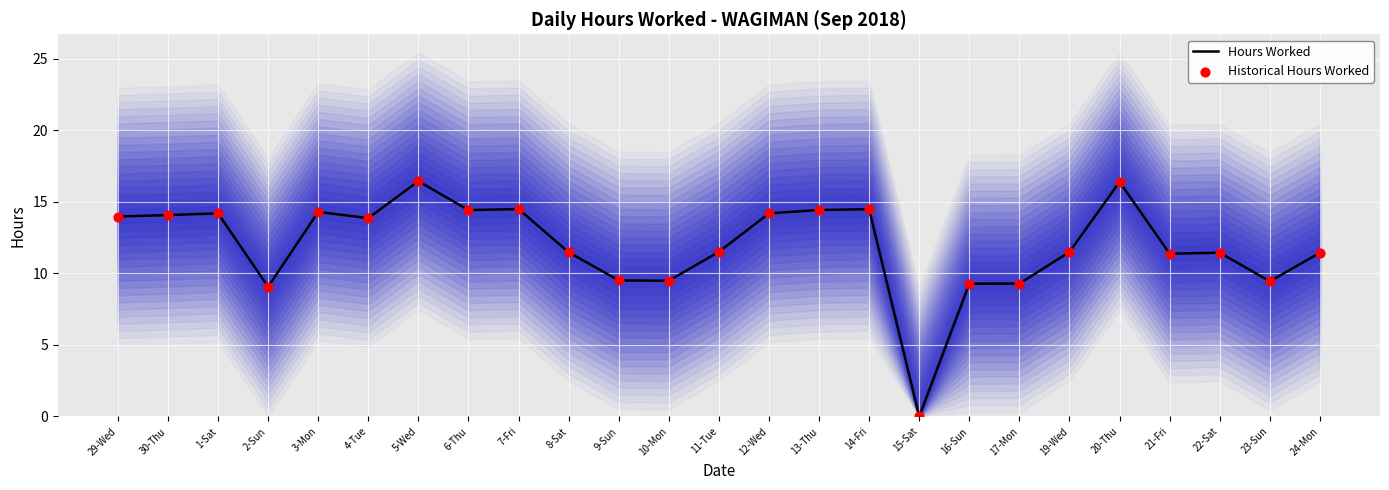

Which series has the largest Y range (max minus min)?

Hours Worked